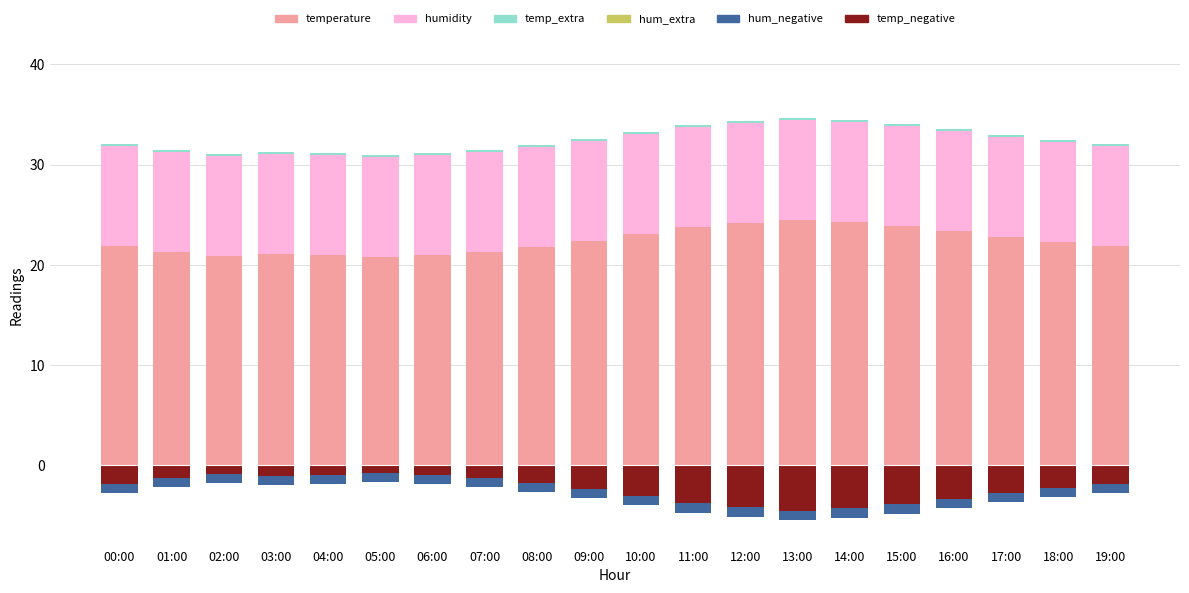

Reading right to left, list all the values displayed in this chart.

temperature: 19:00=21.9	18:00=22.3	17:00=22.8	16:00=23.4	15:00=23.9	14:00=24.3	13:00=24.5	12:00=24.2	11:00=23.8	10:00=23.1	09:00=22.4	08:00=21.8	07:00=21.3	06:00=21.0	05:00=20.8	04:00=21.0	03:00=21.1	02:00=20.9	01:00=21.3	00:00=21.9
humidity: 19:00=10.0	18:00=10.0	17:00=10.0	16:00=10.0	15:00=10.0	14:00=10.0	13:00=10.0	12:00=10.0	11:00=10.0	10:00=10.0	09:00=10.0	08:00=10.0	07:00=10.0	06:00=10.0	05:00=10.0	04:00=10.0	03:00=10.0	02:00=10.0	01:00=10.0	00:00=10.0
sensor_temp_extra: 19:00=0.1	18:00=0.1	17:00=0.1	16:00=0.1	15:00=0.1	14:00=0.1	13:00=0.1	12:00=0.1	11:00=0.1	10:00=0.1	09:00=0.1	08:00=0.1	07:00=0.1	06:00=0.1	05:00=0.1	04:00=0.1	03:00=0.1	02:00=0.1	01:00=0.1	00:00=0.1
sensor_hum_extra: 19:00=0.0	18:00=0.0	17:00=0.0	16:00=0.0	15:00=0.0	14:00=0.0	13:00=0.0	12:00=0.0	11:00=0.0	10:00=0.0	09:00=0.0	08:00=0.0	07:00=0.0	06:00=0.0	05:00=0.0	04:00=0.0	03:00=0.0	02:00=0.0	01:00=0.0	00:00=0.0
temp_negative: 19:00=-1.9	18:00=-2.3	17:00=-2.8	16:00=-3.4	15:00=-3.9	14:00=-4.3	13:00=-4.5	12:00=-4.2	11:00=-3.8	10:00=-3.1	09:00=-2.4	08:00=-1.8	07:00=-1.3	06:00=-1.0	05:00=-0.8	04:00=-1.0	03:00=-1.1	02:00=-0.9	01:00=-1.3	00:00=-1.9
hum_negative: 19:00=-0.9	18:00=-0.9	17:00=-0.9	16:00=-0.9	15:00=-0.9	14:00=-0.9	13:00=-0.9	12:00=-0.9	11:00=-0.9	10:00=-0.9	09:00=-0.9	08:00=-0.9	07:00=-0.9	06:00=-0.9	05:00=-0.9	04:00=-0.9	03:00=-0.9	02:00=-0.9	01:00=-0.9	00:00=-0.9